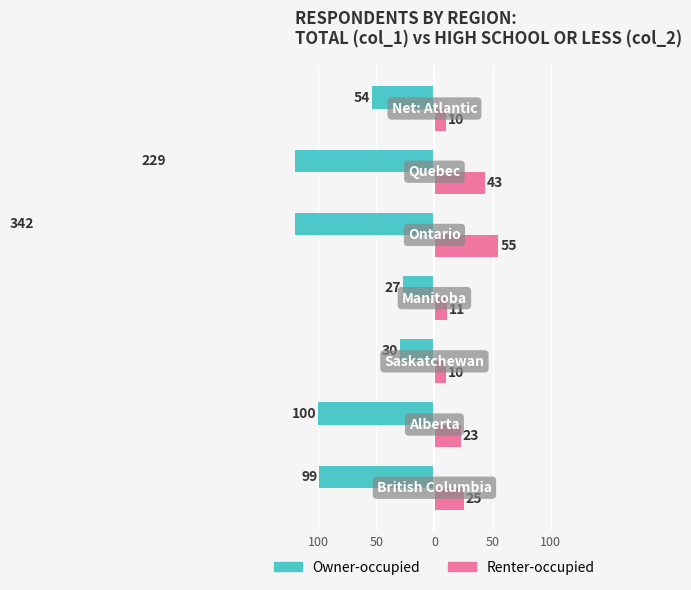

How many distinct data groups are displayed?

2